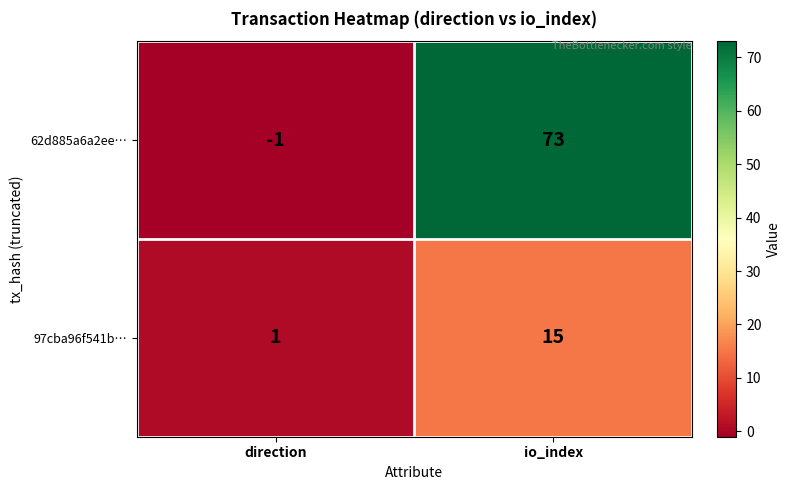

What is the sum of all 62d885a6a2ee… values?

72